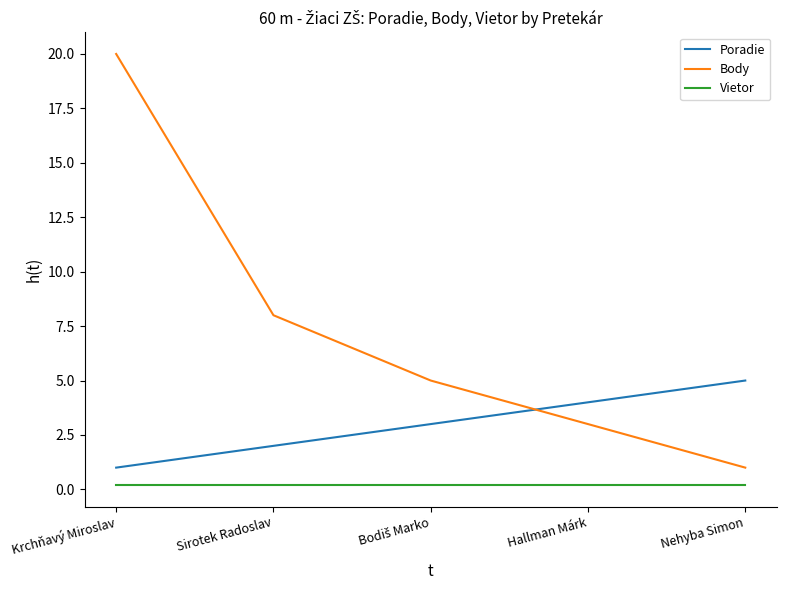

What is the approximate value of Body at Sirotek Radoslav?

8.0